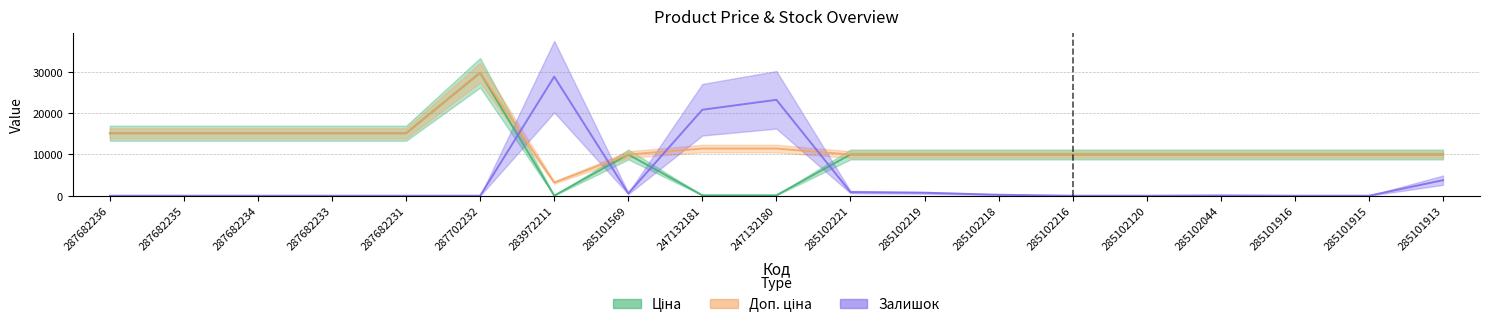

What is the maximum value for Залишок?

28800.0